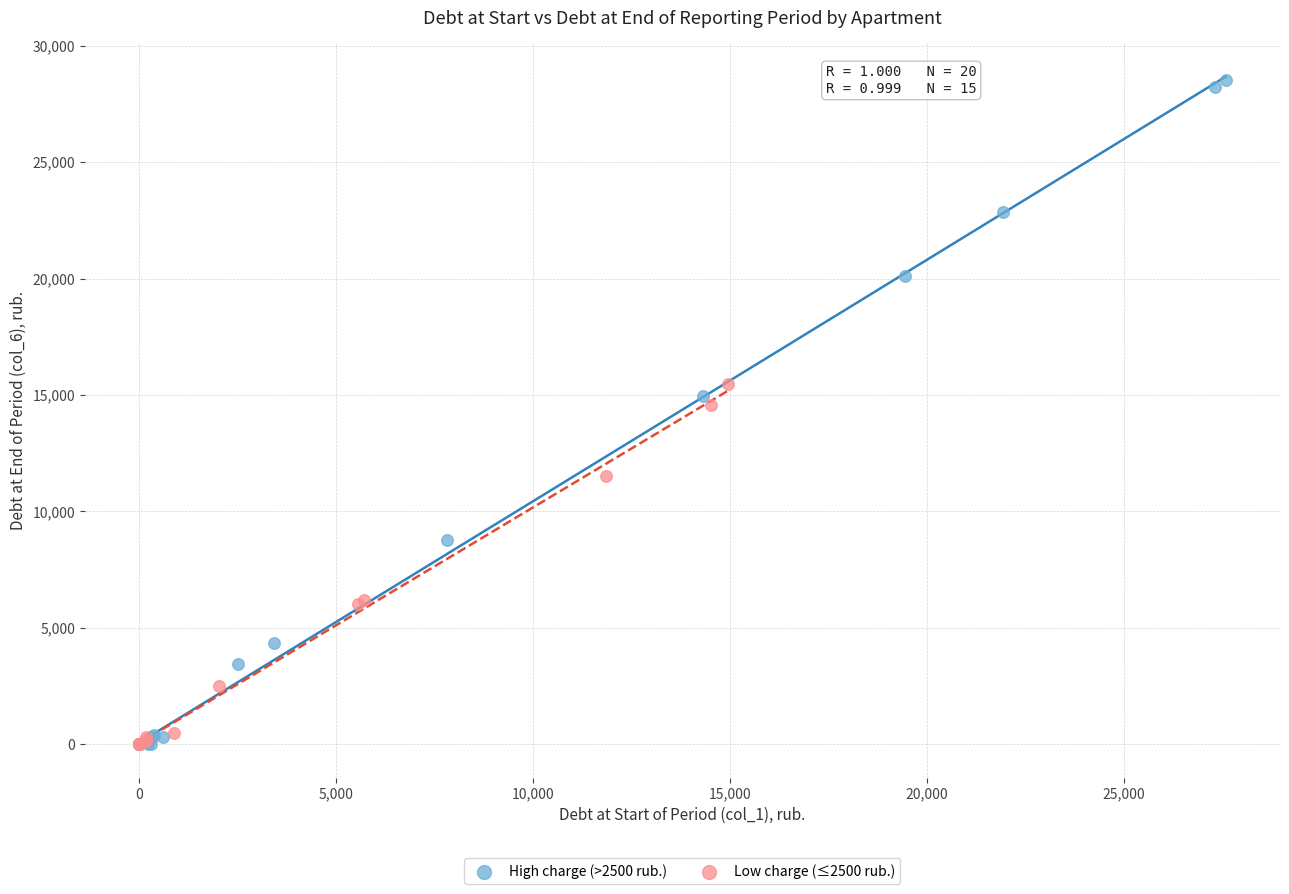

Which series has the widest spread of Y values?

High charge (>2500 rub.)